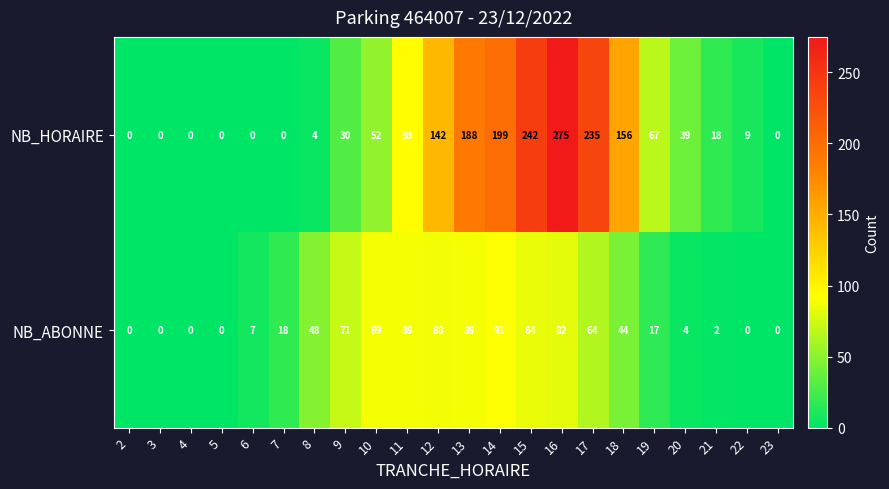

True or false: NB_HORAIRE has a value of 0 at 2.

True